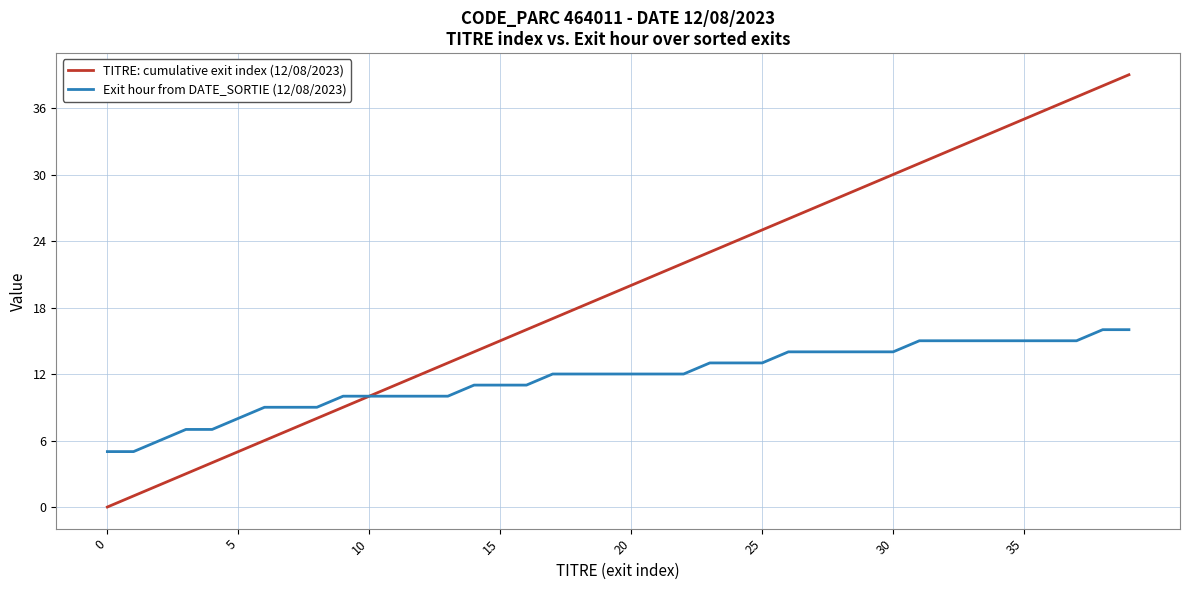

True or false: TITRE: cumulative exit index (12/08/2023) has more than 2 interior local peaks.

False